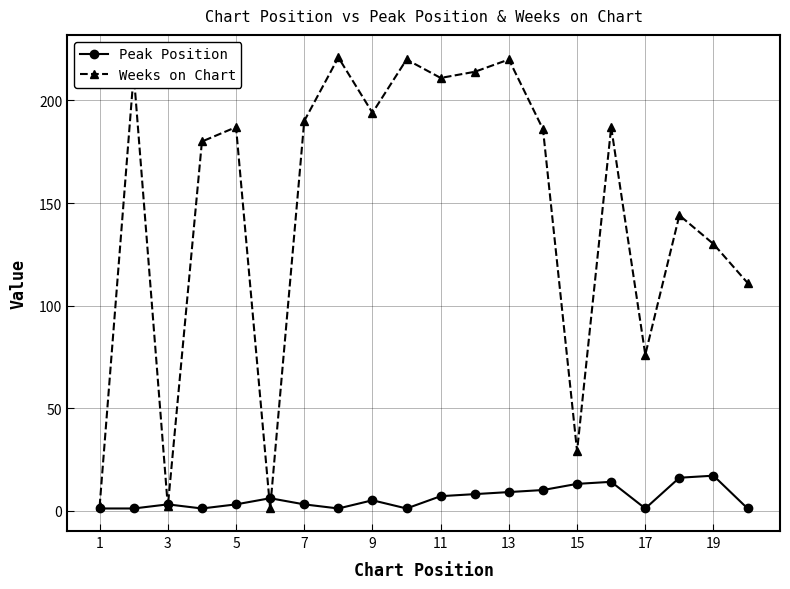

True or false: Weeks on Chart has more than 1 points higher than both neighbors.

True